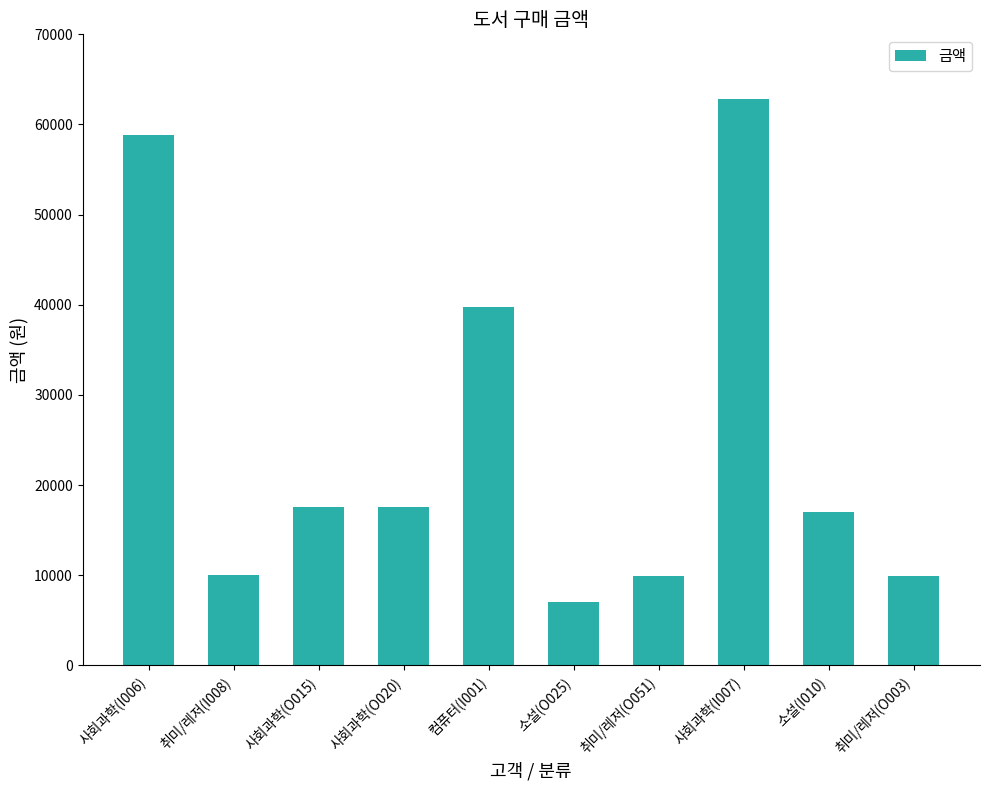

What is the sum of all values?

250400